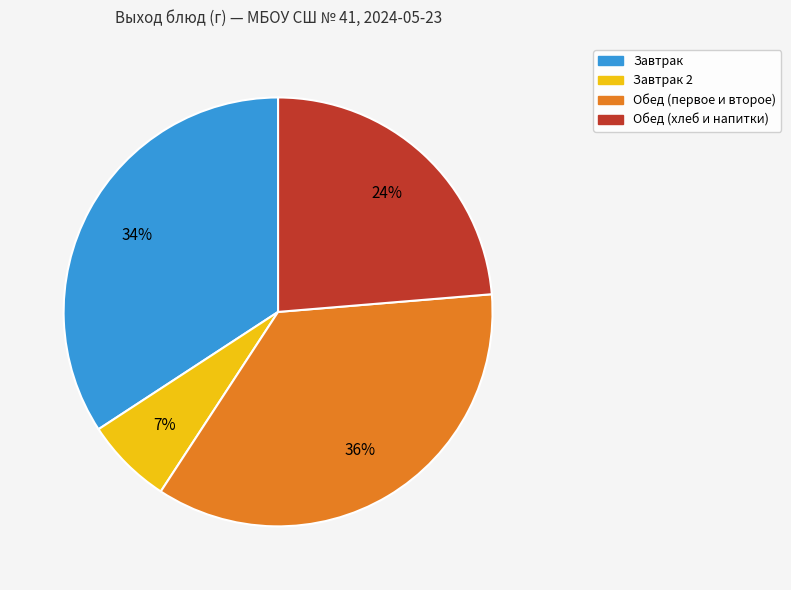

To the nearest percent, what is the difference between the Обед (хлеб и напитки) and Обед (первое и второе) slice percentages?

12%